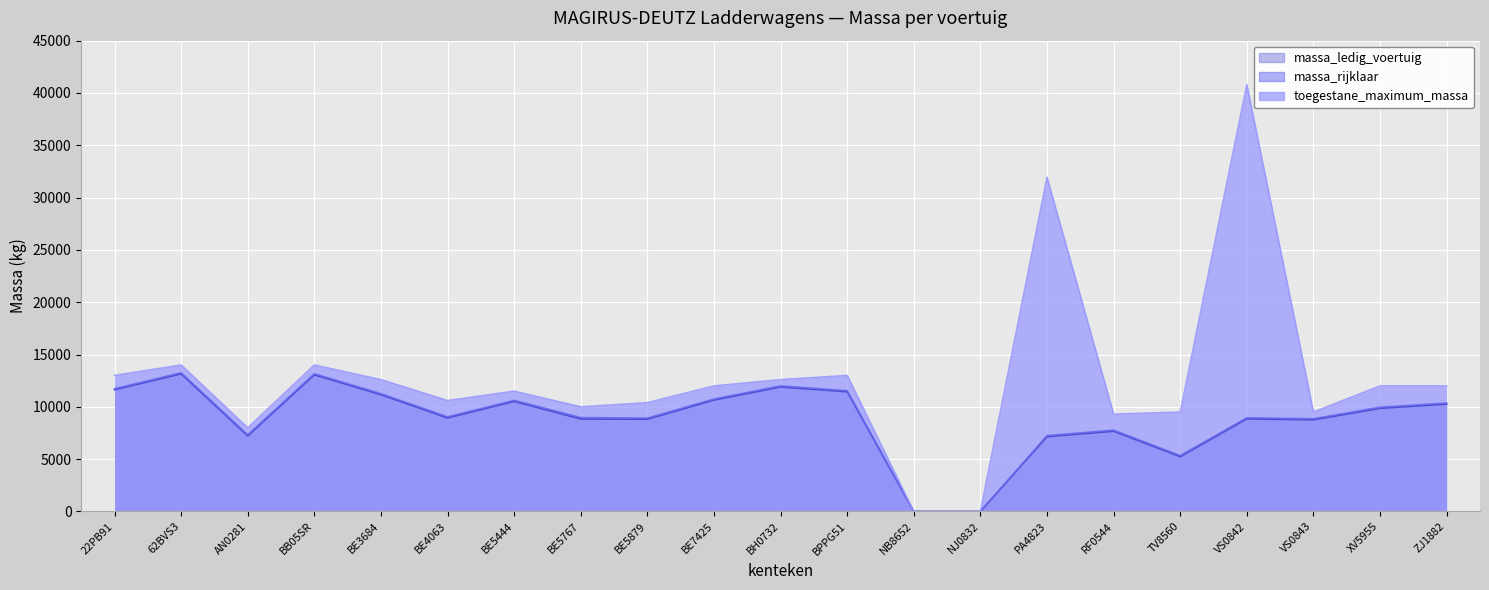

How many lines are shown in the chart?

3